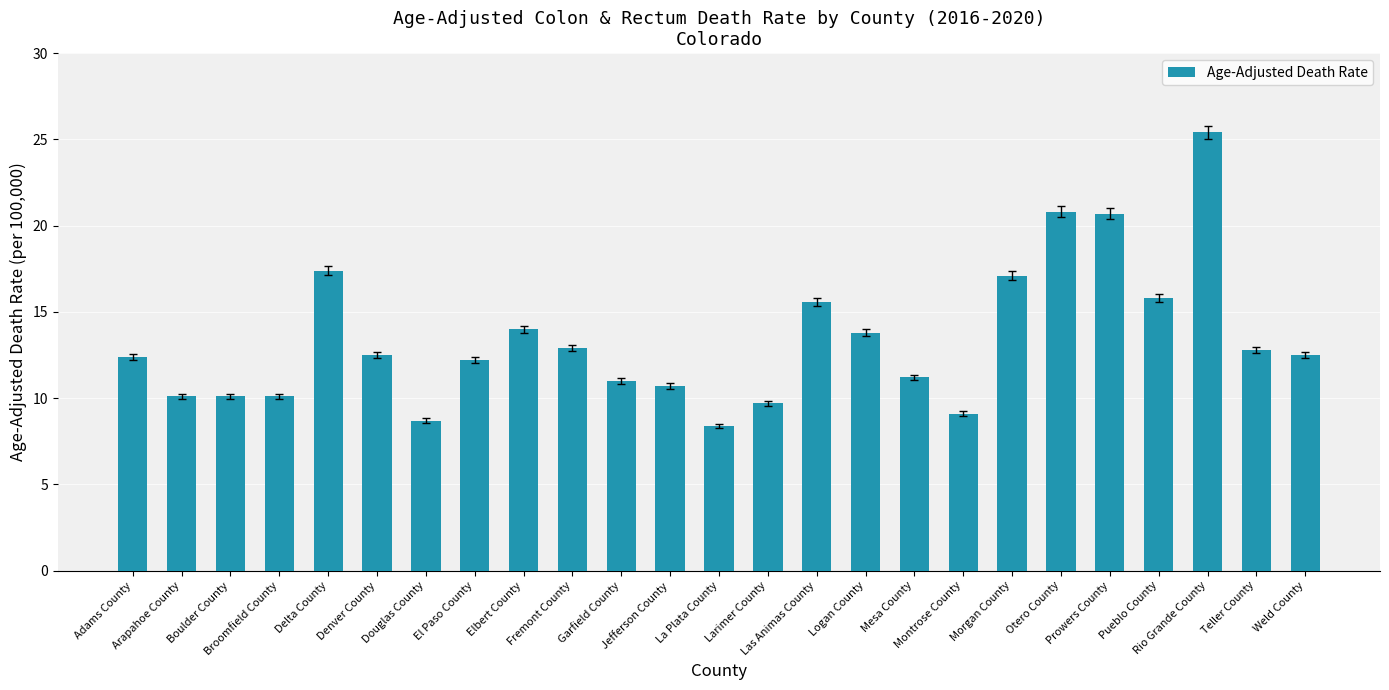

What is the sum of all values?

335.0